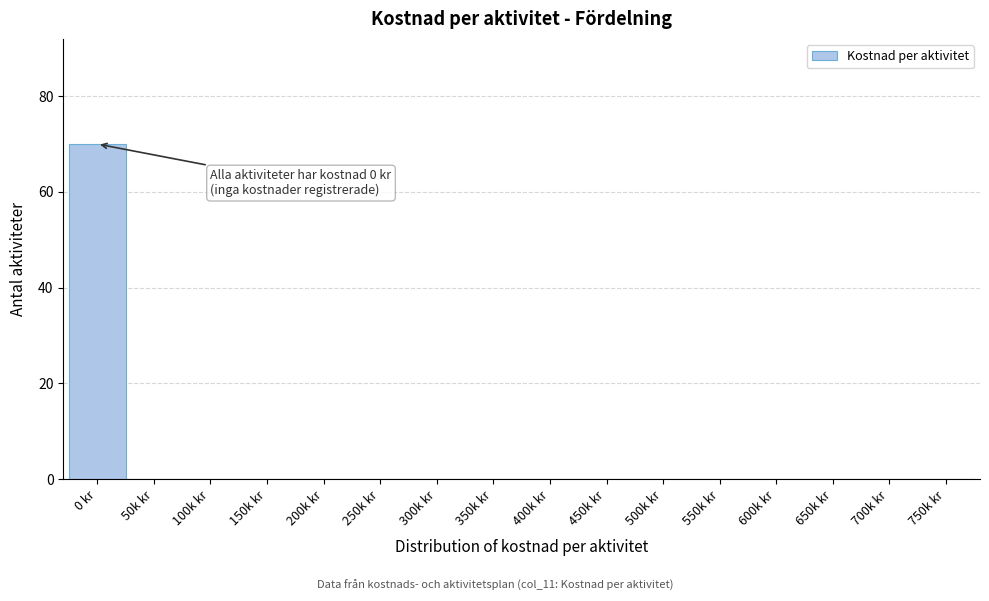

Reading left to right, transcribe all the data shown in this chart.

0 kr=70	50k kr=0	100k kr=0	150k kr=0	200k kr=0	250k kr=0	300k kr=0	350k kr=0	400k kr=0	450k kr=0	500k kr=0	550k kr=0	600k kr=0	650k kr=0	700k kr=0	750k kr=0